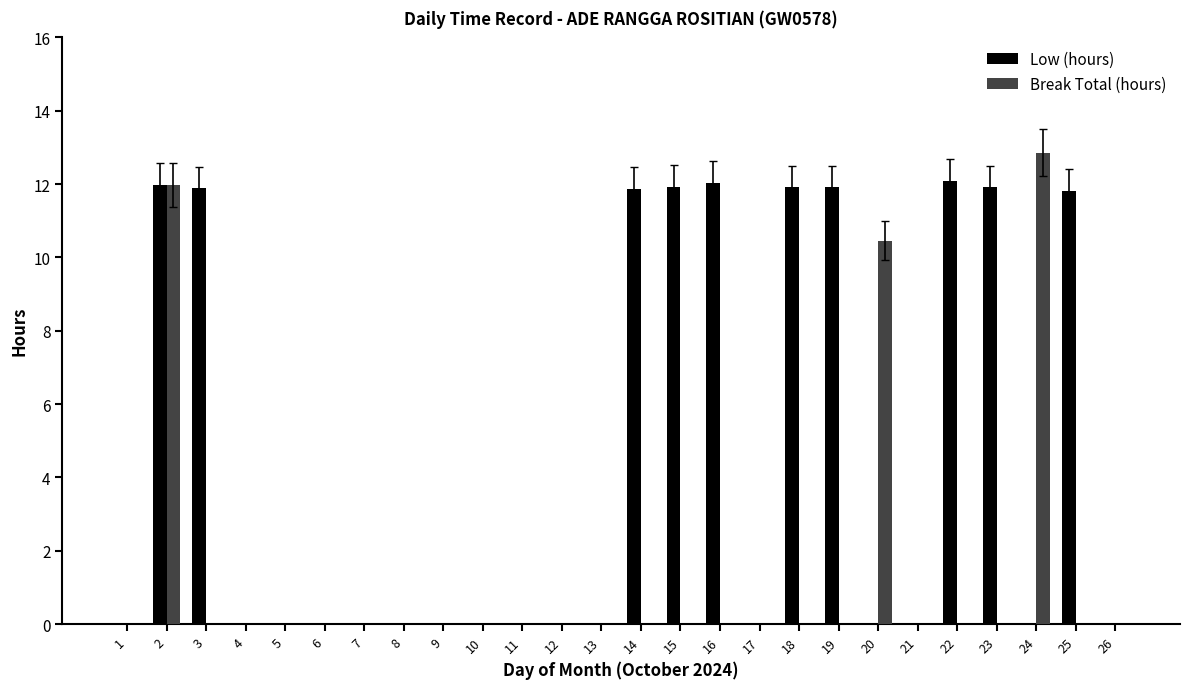

What is the average value of the Break Total (hours) series?

1.4